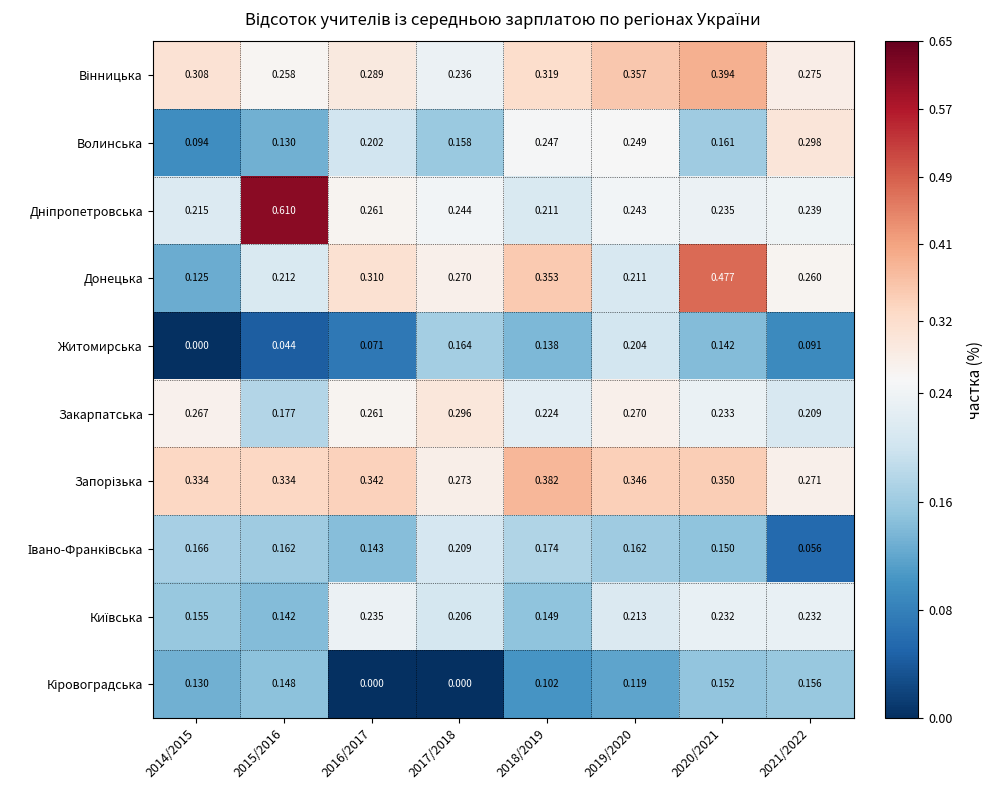

Which series changed the most between 2017/2018 and 2020/2021?

Донецька